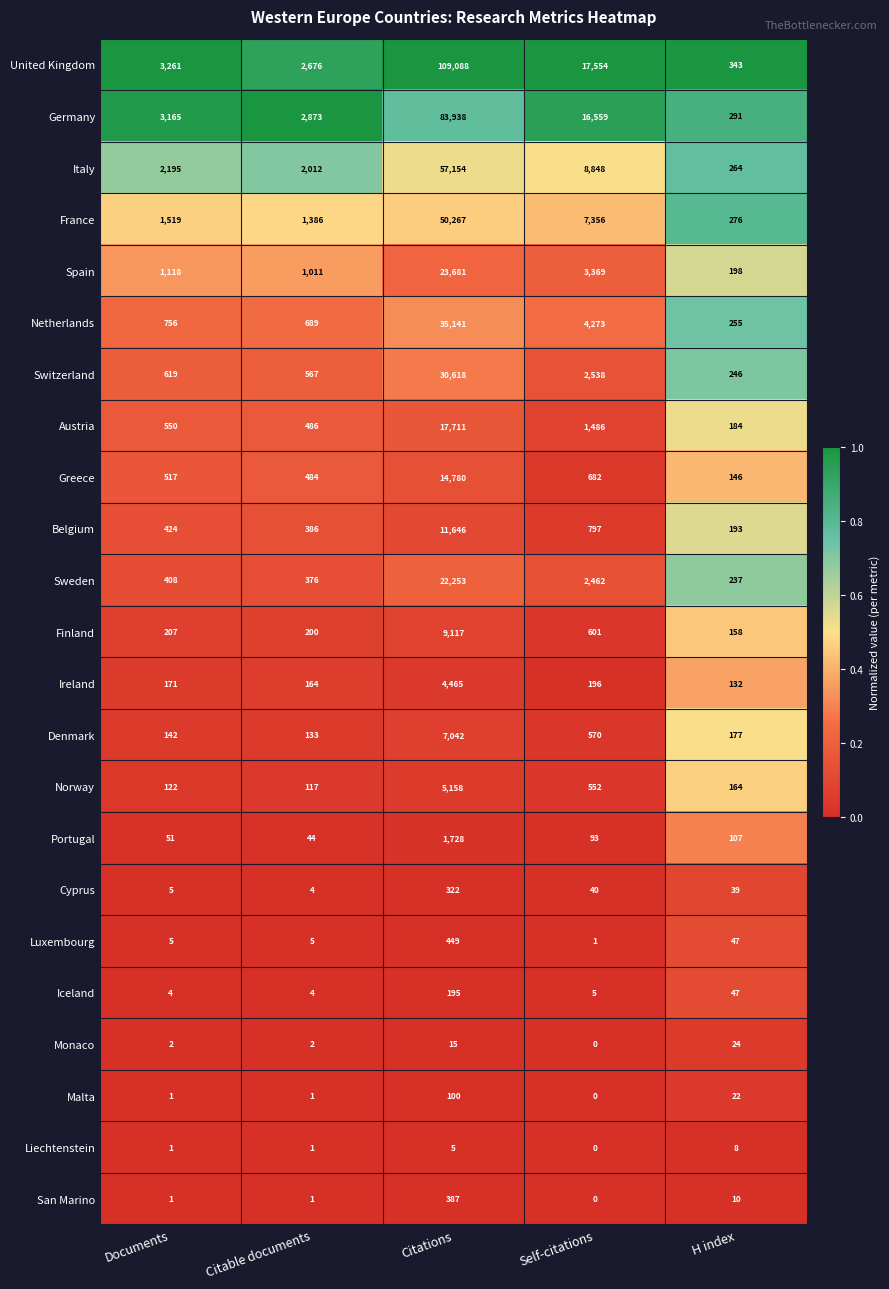

What is the total value across all series at Self-citations?

67982